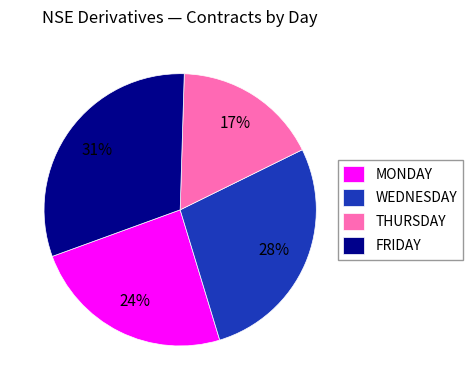

Between MONDAY and WEDNESDAY, which is larger?

WEDNESDAY